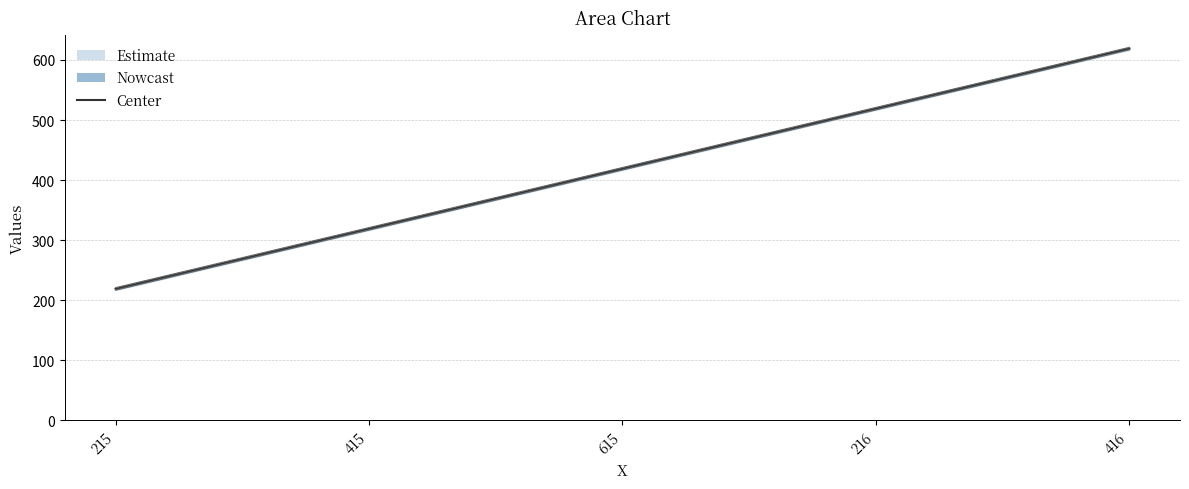

True or false: the data shows 217 at 416.

False